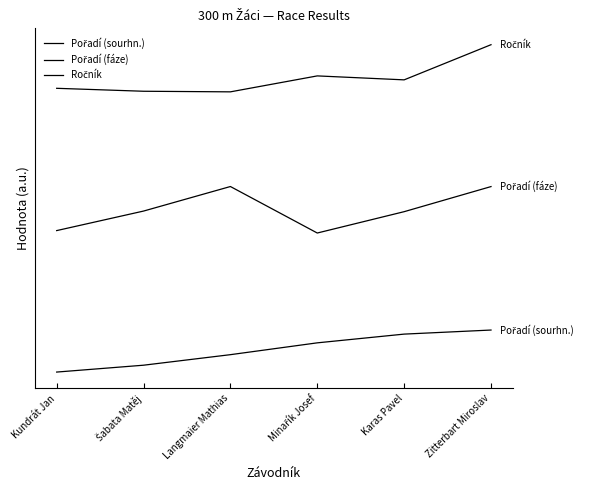

Reading left to right, list all the values displayed in this chart.

Pořadí (sourhn.): 0.1	0.2	0.4	0.7	0.9	1.0
Pořadí (fáze): 3.1	3.5	4.0	3.0	3.5	4.0
Ročník: 6.1	6.0	6.0	6.3	6.3	7.0